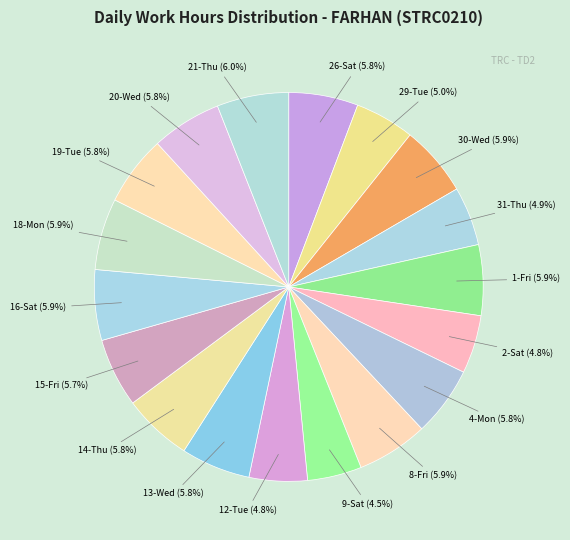

To the nearest percent, what percentage of the pie is 13-Wed?

6%